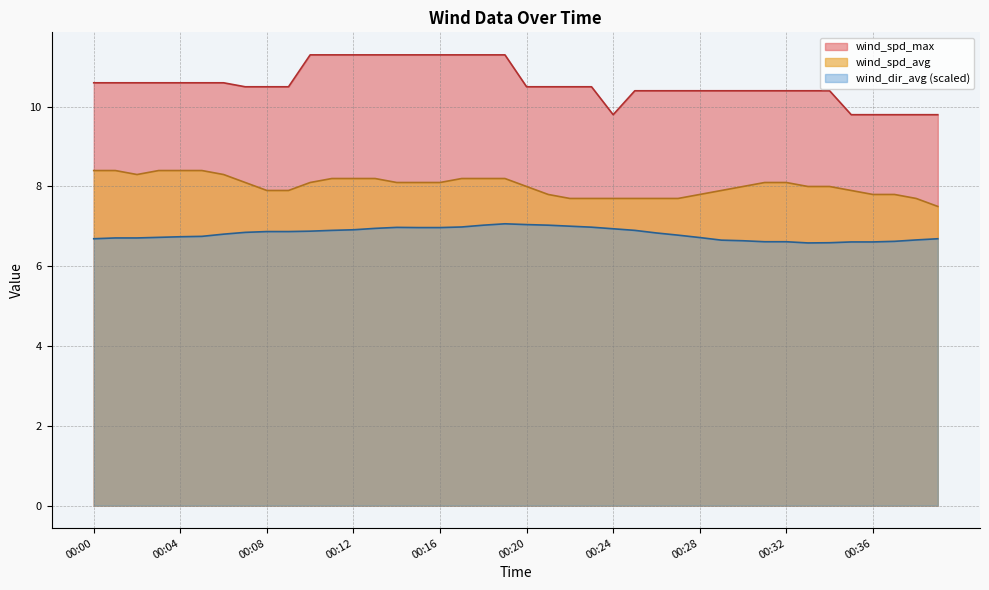

How many data points in wind_spd_avg are less than 8?

16